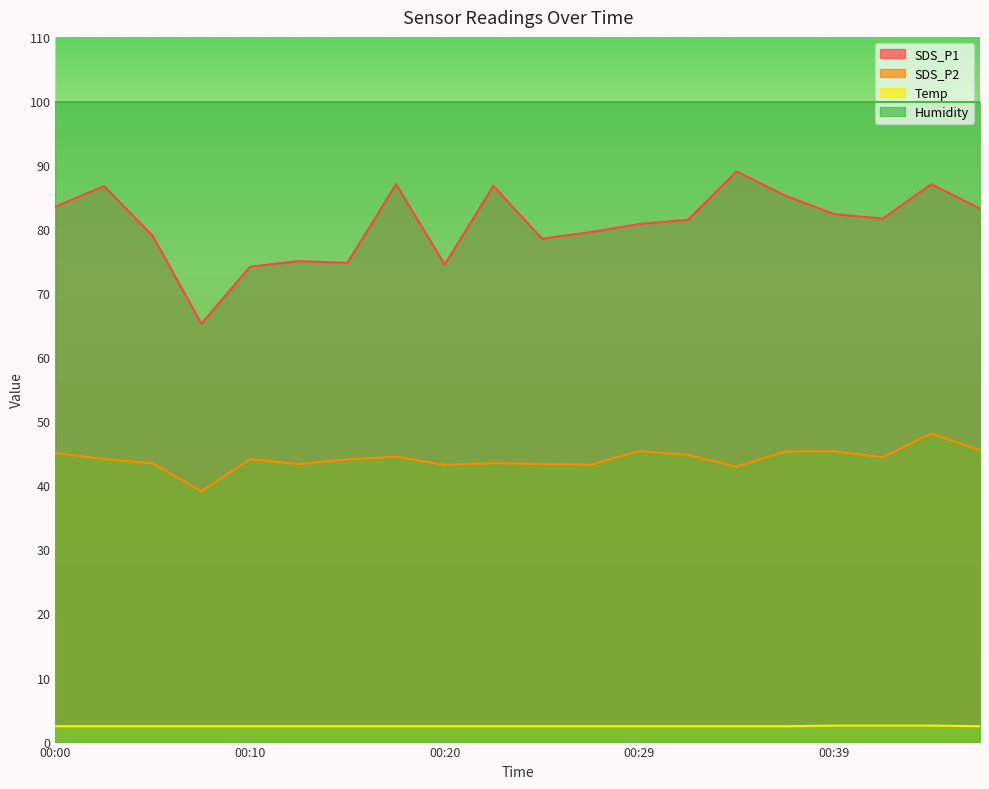

True or false: SDS_P2 has more than 1 points higher than both neighbors.

True